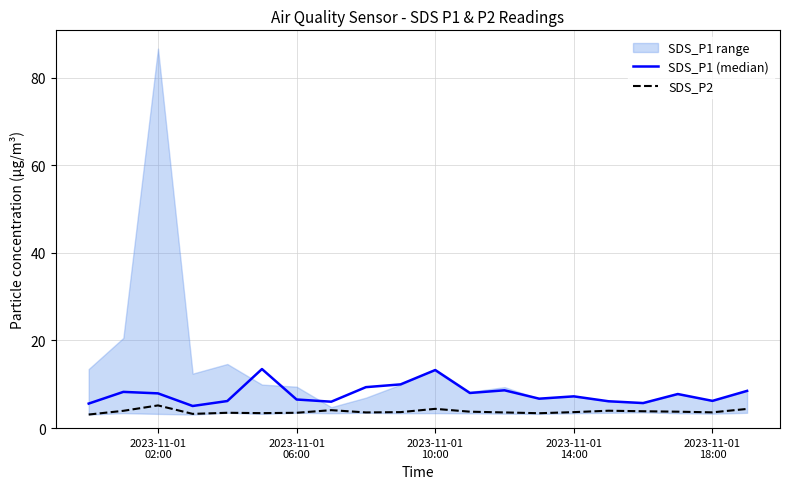

What is the highest value of the SDS_P2 series?

5.2